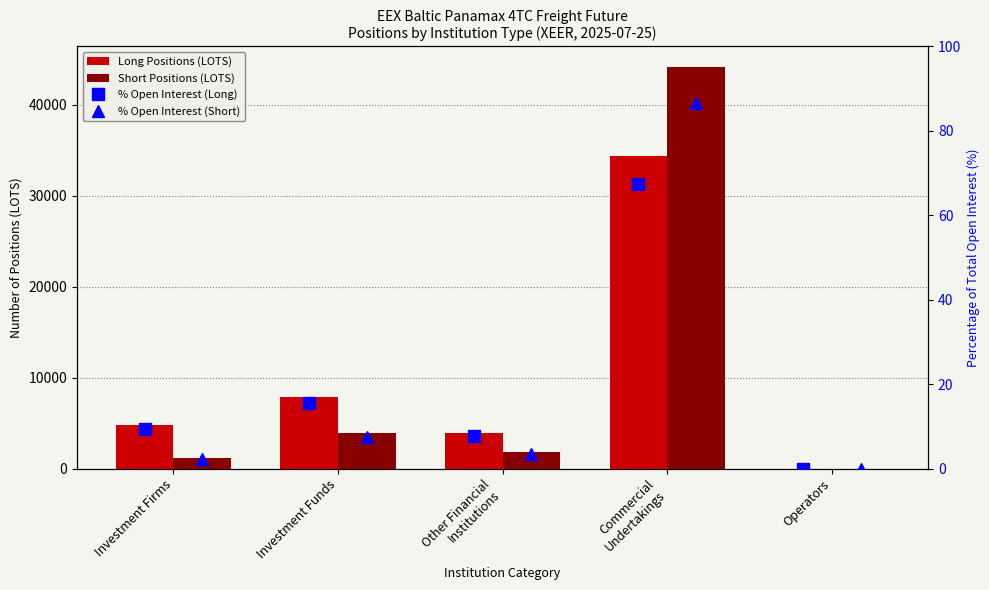

Rank the series at Investment Firms from highest to lowest value.

Long Positions (LOTS), Short Positions (LOTS), % Open Interest (Long), % Open Interest (Short)